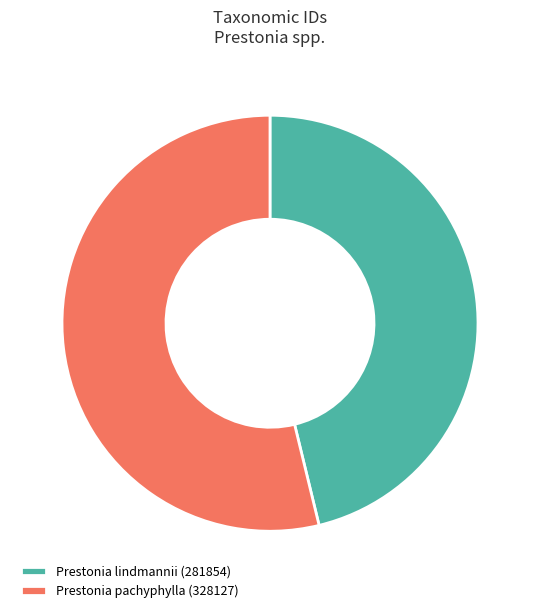

Is it true that Prestonia pachyphylla (328127) is 54% of the pie?

True